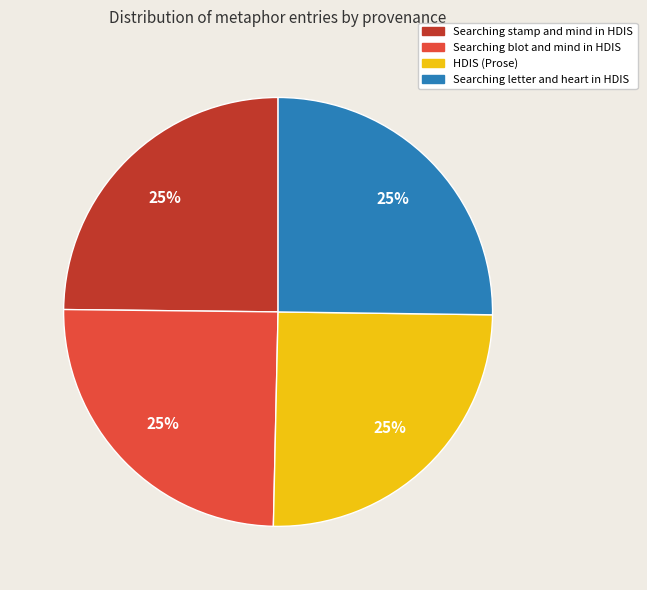

Is there a majority slice in this chart?

No